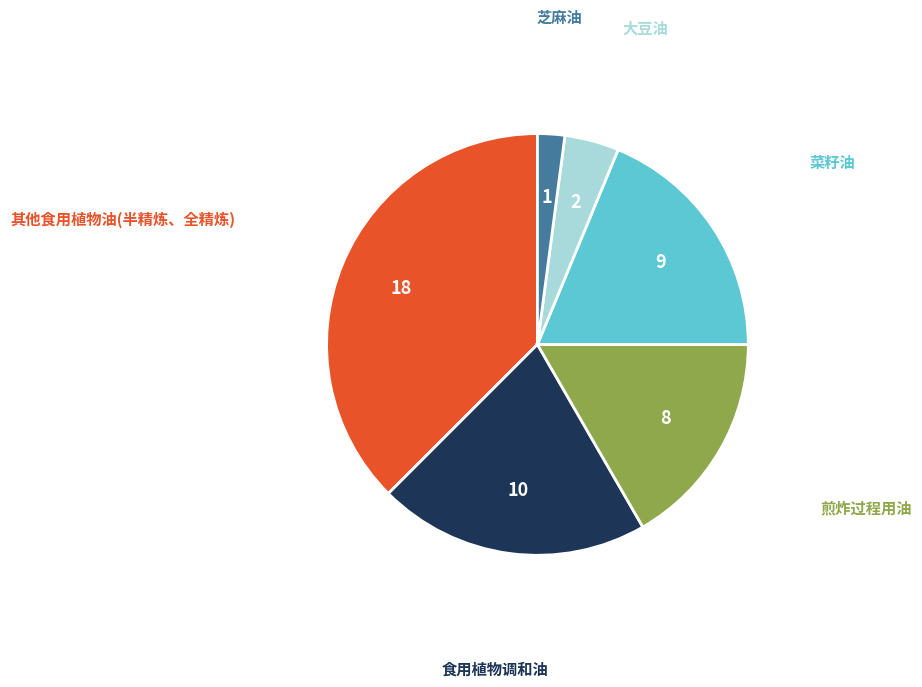

Is there any slice that represents more than half of the pie?

No